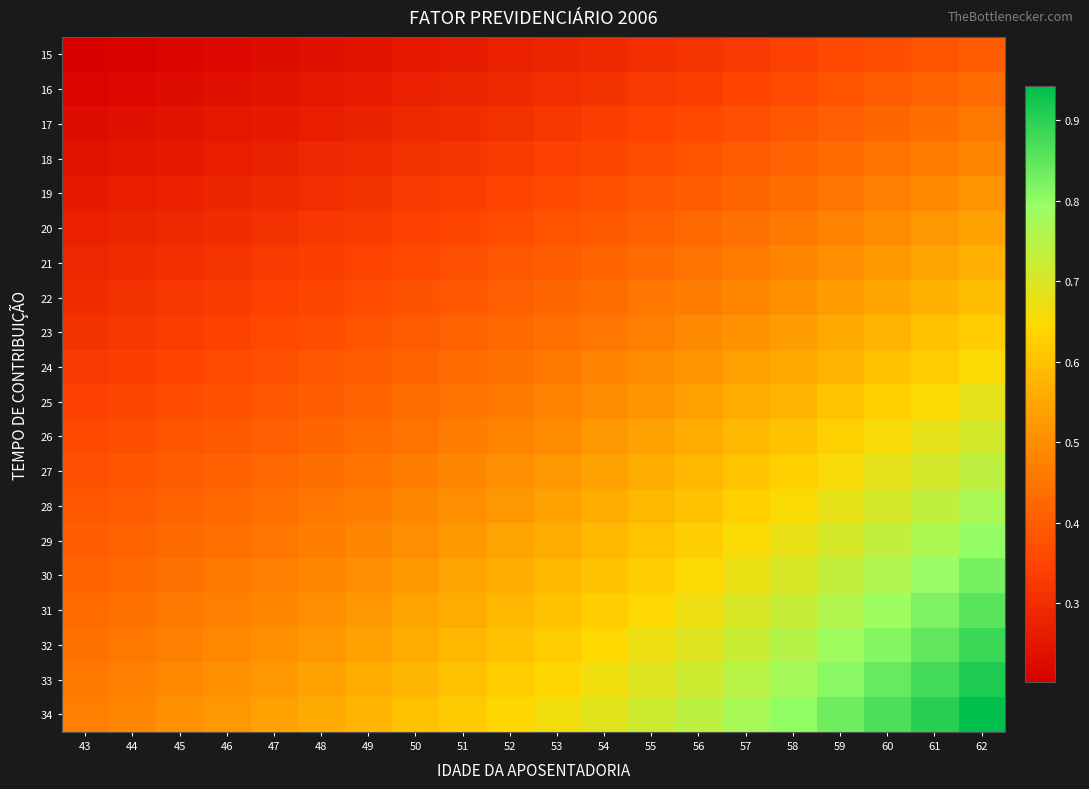

Reading right to left, list all the values displayed in this chart.

15: 62=0.4	61=0.4	60=0.4	59=0.4	58=0.3	57=0.3	56=0.3	55=0.3	54=0.3	53=0.3	52=0.3	51=0.3	50=0.3	49=0.2	48=0.2	47=0.2	46=0.2	45=0.2	44=0.2	43=0.2
16: 62=0.4	61=0.4	60=0.4	59=0.4	58=0.4	57=0.4	56=0.3	55=0.3	54=0.3	53=0.3	52=0.3	51=0.3	50=0.3	49=0.3	48=0.3	47=0.2	46=0.2	45=0.2	44=0.2	43=0.2
17: 62=0.5	61=0.4	60=0.4	59=0.4	58=0.4	57=0.4	56=0.4	55=0.3	54=0.3	53=0.3	52=0.3	51=0.3	50=0.3	49=0.3	48=0.3	47=0.3	46=0.3	45=0.2	44=0.2	43=0.2
18: 62=0.5	61=0.5	60=0.4	59=0.4	58=0.4	57=0.4	56=0.4	55=0.4	54=0.4	53=0.3	52=0.3	51=0.3	50=0.3	49=0.3	48=0.3	47=0.3	46=0.3	45=0.3	44=0.3	43=0.2
19: 62=0.5	61=0.5	60=0.5	59=0.5	58=0.4	57=0.4	56=0.4	55=0.4	54=0.4	53=0.4	52=0.3	51=0.3	50=0.3	49=0.3	48=0.3	47=0.3	46=0.3	45=0.3	44=0.3	43=0.3
20: 62=0.5	61=0.5	60=0.5	59=0.5	58=0.5	57=0.4	56=0.4	55=0.4	54=0.4	53=0.4	52=0.4	51=0.4	50=0.3	49=0.3	48=0.3	47=0.3	46=0.3	45=0.3	44=0.3	43=0.3
21: 62=0.6	61=0.5	60=0.5	59=0.5	58=0.5	57=0.5	56=0.4	55=0.4	54=0.4	53=0.4	52=0.4	51=0.4	50=0.4	49=0.3	48=0.3	47=0.3	46=0.3	45=0.3	44=0.3	43=0.3
22: 62=0.6	61=0.6	60=0.5	59=0.5	58=0.5	57=0.5	56=0.5	55=0.5	54=0.4	53=0.4	52=0.4	51=0.4	50=0.4	49=0.4	48=0.4	47=0.3	46=0.3	45=0.3	44=0.3	43=0.3
23: 62=0.6	61=0.6	60=0.6	59=0.6	58=0.5	57=0.5	56=0.5	55=0.5	54=0.5	53=0.4	52=0.4	51=0.4	50=0.4	49=0.4	48=0.4	47=0.4	46=0.3	45=0.3	44=0.3	43=0.3
24: 62=0.7	61=0.6	60=0.6	59=0.6	58=0.6	57=0.5	56=0.5	55=0.5	54=0.5	53=0.5	52=0.4	51=0.4	50=0.4	49=0.4	48=0.4	47=0.4	46=0.4	45=0.3	44=0.3	43=0.3
25: 62=0.7	61=0.7	60=0.6	59=0.6	58=0.6	57=0.6	56=0.5	55=0.5	54=0.5	53=0.5	52=0.5	51=0.4	50=0.4	49=0.4	48=0.4	47=0.4	46=0.4	45=0.4	44=0.4	43=0.3
26: 62=0.7	61=0.7	60=0.7	59=0.6	58=0.6	57=0.6	56=0.6	55=0.5	54=0.5	53=0.5	52=0.5	51=0.5	50=0.5	49=0.4	48=0.4	47=0.4	46=0.4	45=0.4	44=0.4	43=0.4
27: 62=0.7	61=0.7	60=0.7	59=0.7	58=0.6	57=0.6	56=0.6	55=0.6	54=0.5	53=0.5	52=0.5	51=0.5	50=0.5	49=0.5	48=0.4	47=0.4	46=0.4	45=0.4	44=0.4	43=0.4
28: 62=0.8	61=0.7	60=0.7	59=0.7	58=0.7	57=0.6	56=0.6	55=0.6	54=0.6	53=0.5	52=0.5	51=0.5	50=0.5	49=0.5	48=0.5	47=0.4	46=0.4	45=0.4	44=0.4	43=0.4
29: 62=0.8	61=0.8	60=0.7	59=0.7	58=0.7	57=0.7	56=0.6	55=0.6	54=0.6	53=0.6	52=0.5	51=0.5	50=0.5	49=0.5	48=0.5	47=0.5	46=0.4	45=0.4	44=0.4	43=0.4
30: 62=0.8	61=0.8	60=0.8	59=0.7	58=0.7	57=0.7	56=0.6	55=0.6	54=0.6	53=0.6	52=0.6	51=0.5	50=0.5	49=0.5	48=0.5	47=0.5	46=0.5	45=0.4	44=0.4	43=0.4
31: 62=0.9	61=0.8	60=0.8	59=0.8	58=0.7	57=0.7	56=0.7	55=0.6	54=0.6	53=0.6	52=0.6	51=0.6	50=0.5	49=0.5	48=0.5	47=0.5	46=0.5	45=0.5	44=0.4	43=0.4
32: 62=0.9	61=0.8	60=0.8	59=0.8	58=0.8	57=0.7	56=0.7	55=0.7	54=0.6	53=0.6	52=0.6	51=0.6	50=0.6	49=0.5	48=0.5	47=0.5	46=0.5	45=0.5	44=0.5	43=0.4
33: 62=0.9	61=0.9	60=0.8	59=0.8	58=0.8	57=0.7	56=0.7	55=0.7	54=0.7	53=0.6	52=0.6	51=0.6	50=0.6	49=0.6	48=0.5	47=0.5	46=0.5	45=0.5	44=0.5	43=0.5
34: 62=0.9	61=0.9	60=0.9	59=0.8	58=0.8	57=0.8	56=0.7	55=0.7	54=0.7	53=0.7	52=0.6	51=0.6	50=0.6	49=0.6	48=0.6	47=0.5	46=0.5	45=0.5	44=0.5	43=0.5